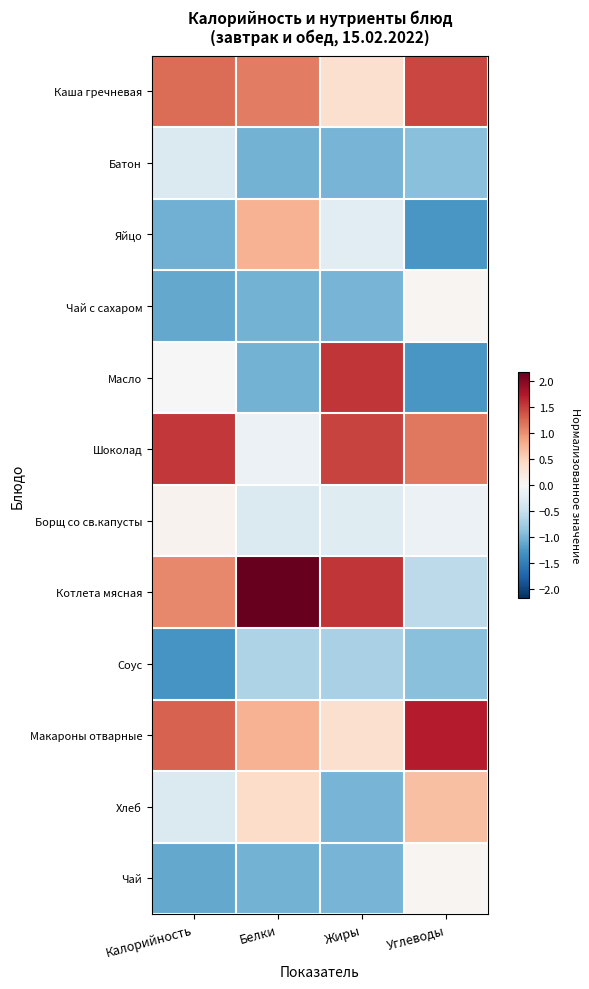

Reading left to right, transcribe all the data shown in this chart.

Каша гречневая: Калорийность=1.2	Белки=1.1	Жиры=0.3	Углеводы=1.4
Батон: Калорийность=-0.3	Белки=-1.0	Жиры=-1.0	Углеводы=-0.9
Яйцо: Калорийность=-1.0	Белки=0.8	Жиры=-0.2	Углеводы=-1.3
Чай с сахаром: Калорийность=-1.1	Белки=-1.0	Жиры=-1.0	Углеводы=0.0
Масло: Калорийность=-0.0	Белки=-1.0	Жиры=1.6	Углеводы=-1.3
Шоколад: Калорийность=1.5	Белки=-0.1	Жиры=1.5	Углеводы=1.1
Борщ со св.капусты: Калорийность=0.1	Белки=-0.3	Жиры=-0.3	Углеводы=-0.1
Котлета мясная: Калорийность=1.0	Белки=2.2	Жиры=1.6	Углеводы=-0.6
Соус: Калорийность=-1.3	Белки=-0.7	Жиры=-0.7	Углеводы=-0.9
Макароны отварные: Калорийность=1.3	Белки=0.8	Жиры=0.3	Углеводы=1.7
Хлеб: Калорийность=-0.3	Белки=0.4	Жиры=-1.0	Углеводы=0.7
Чай: Калорийность=-1.1	Белки=-1.0	Жиры=-1.0	Углеводы=0.0